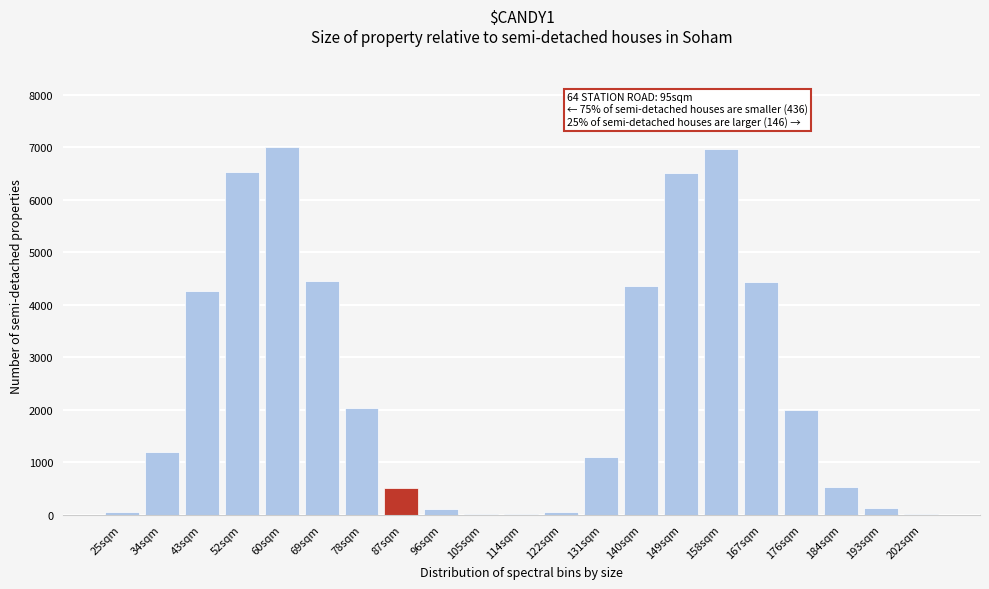

What is the greatest value displayed?

7001